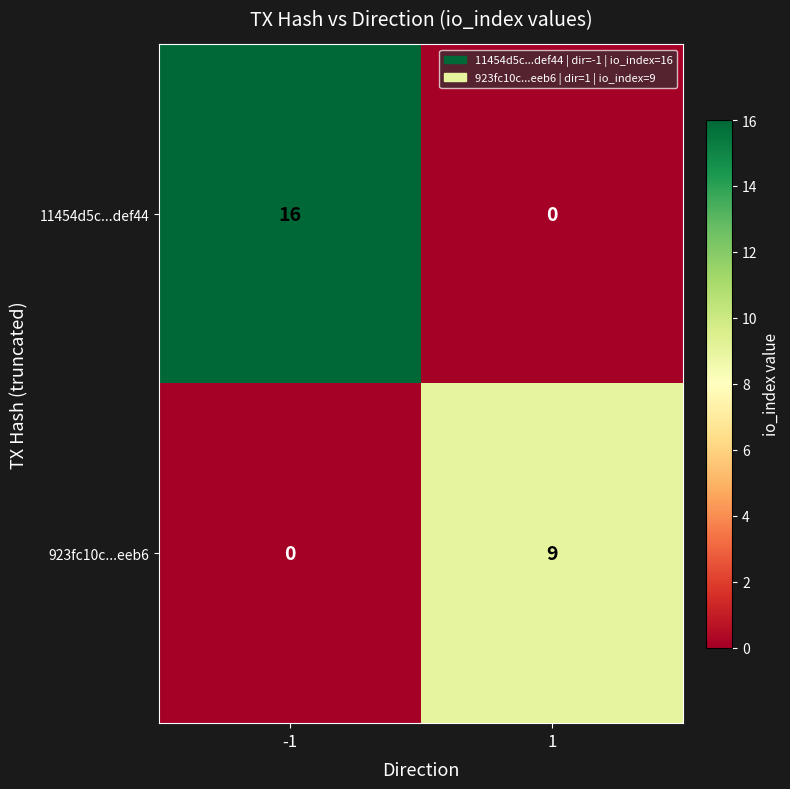

Read the 11454d5c...def44 value at -1, to the nearest 10.

20